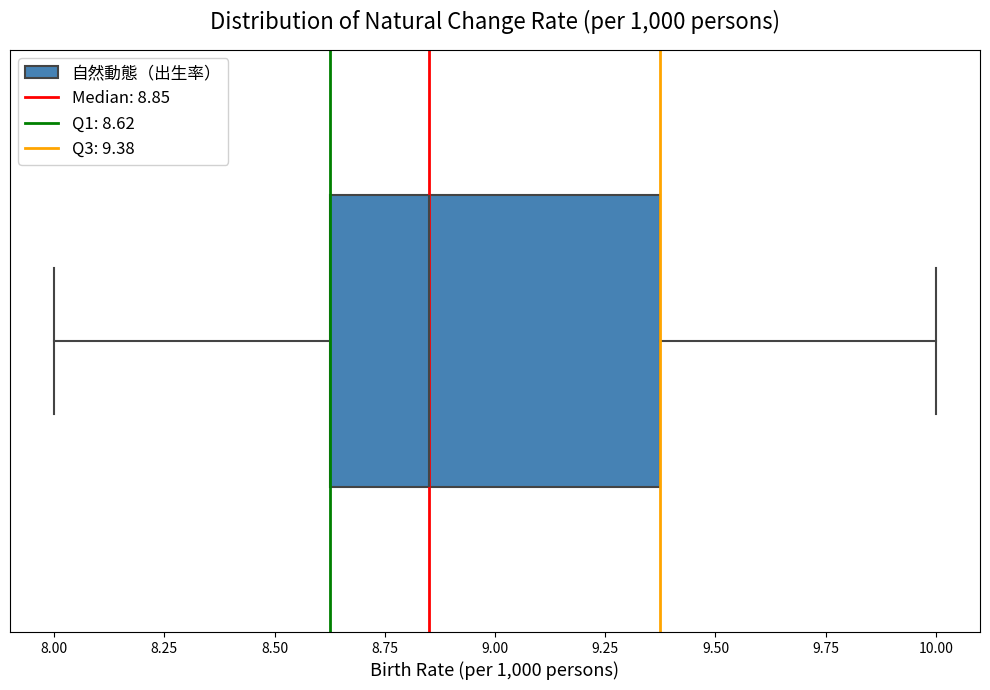

Read this box plot against the x-axis: the position of the median line, the range covered by the box, and the ends of both whiskers. The values are not printed on the chart, so give them approximately, as read against the axis.

median 8.85, box 8.65 to 9.40, whiskers 8.00 to 10.00